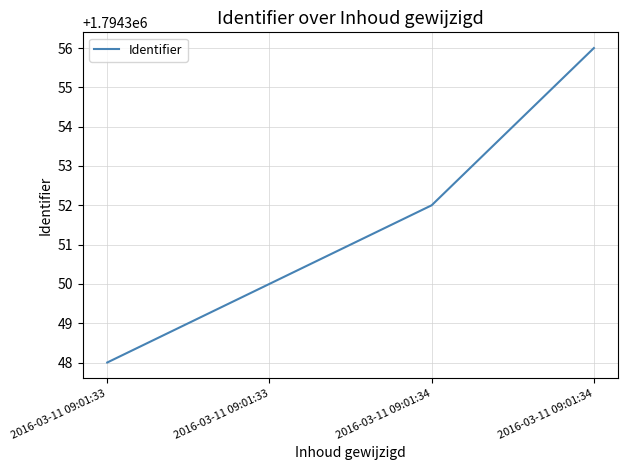

List the labels in order of value, largest first.

2016-03-11 09:01:34, 2016-03-11 09:01:34, 2016-03-11 09:01:33, 2016-03-11 09:01:33